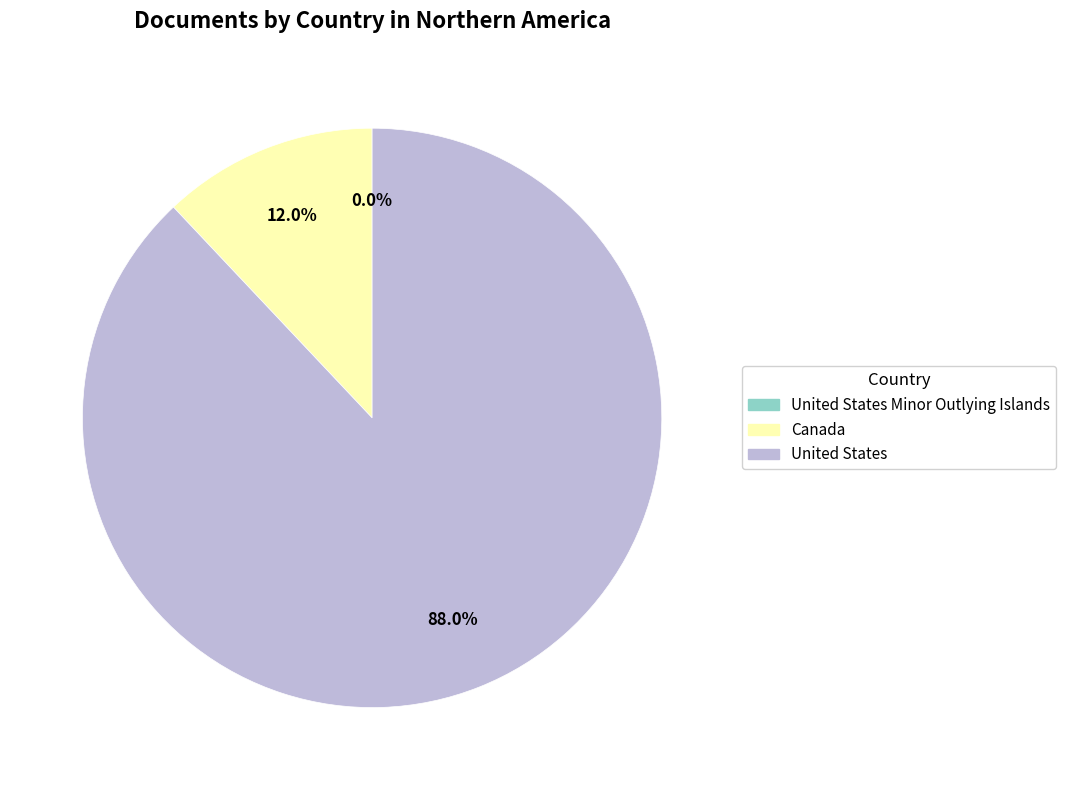

Does any single category account for the majority?

Yes